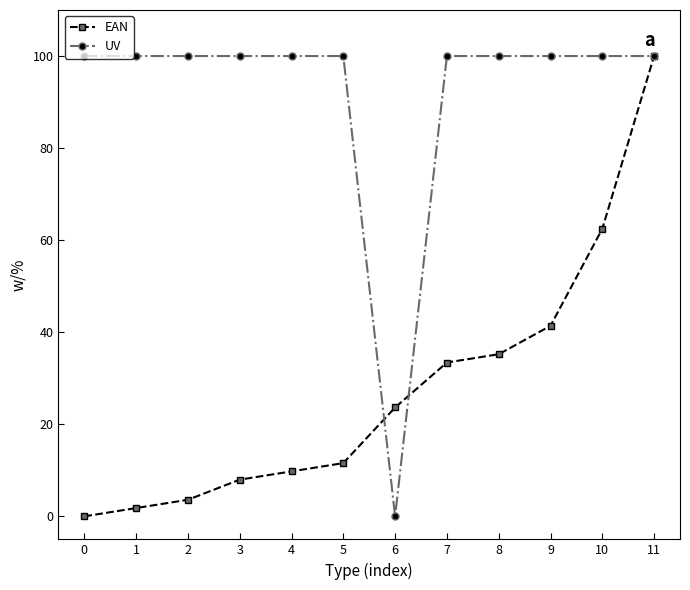

What is the value of the UV point at the 3rd from the left?

100.0